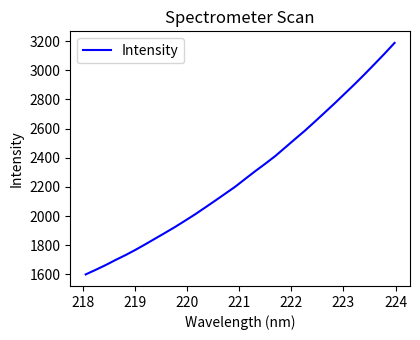

What is the greatest value displayed?

3187.4